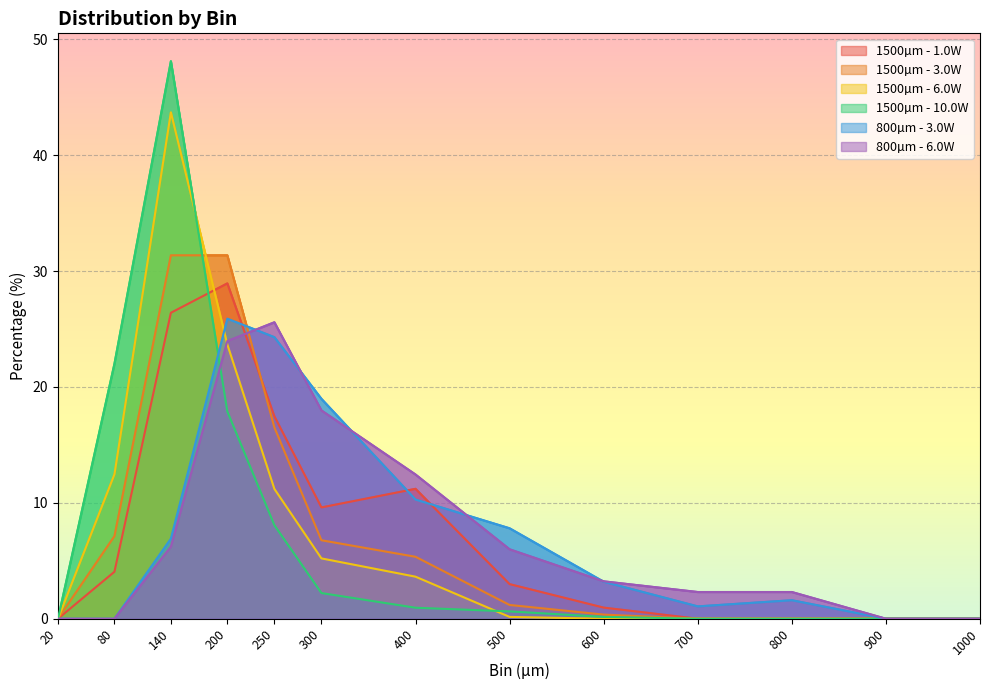

What is the sum of all 800µm - 3.0W values?

100.0